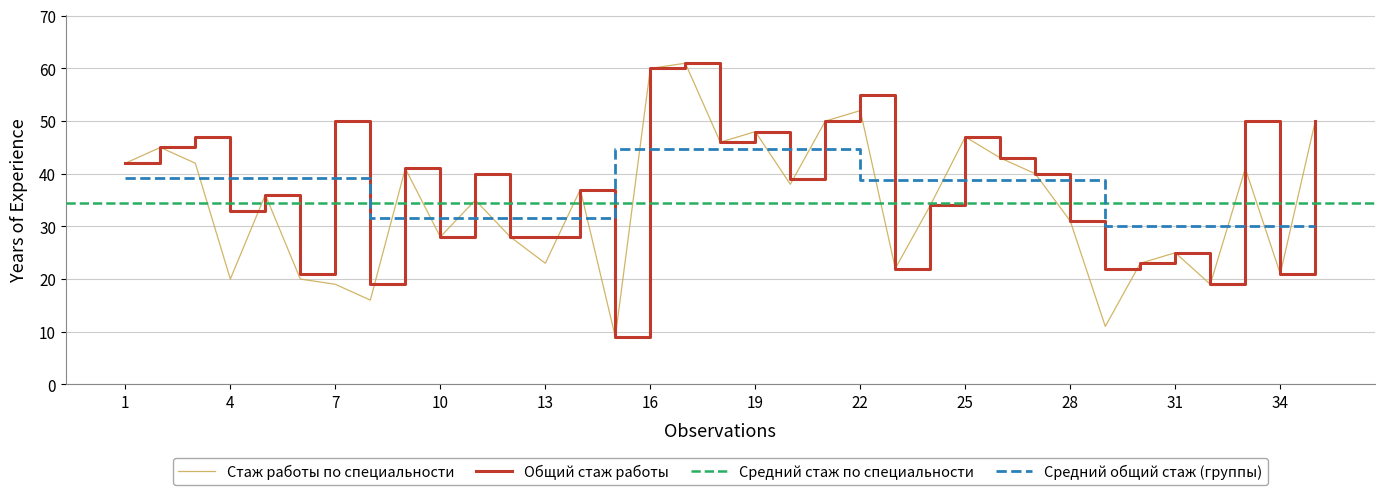

True or false: Стаж работы по специальности and Общий стаж работы intersect in this chart.

False